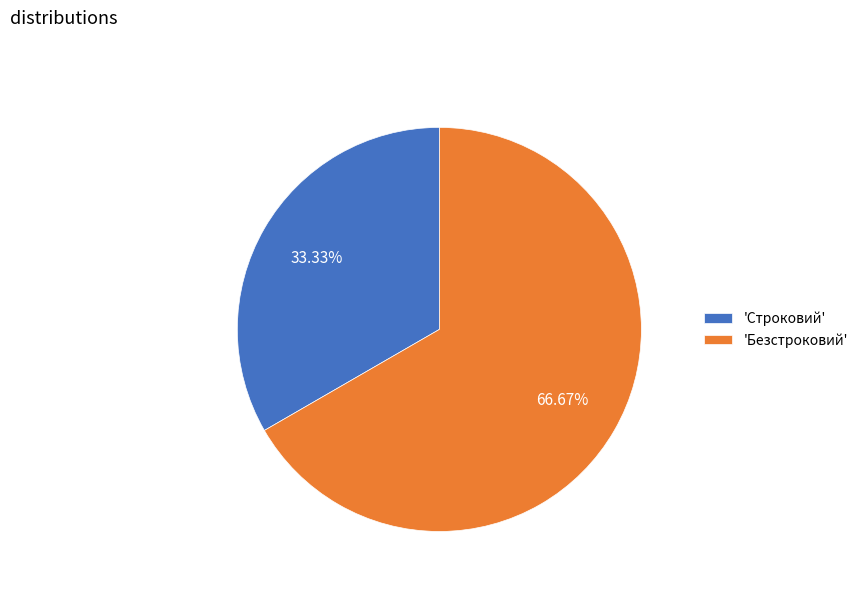

How many slices are in this pie chart?

2